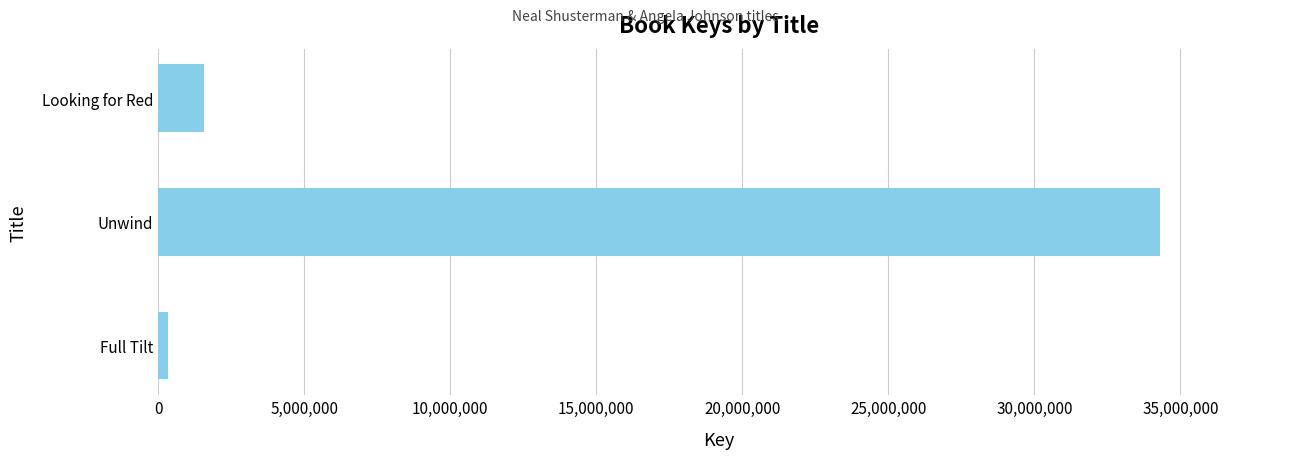

What is the sum of the values at Unwind and Looking for Red?

35872388